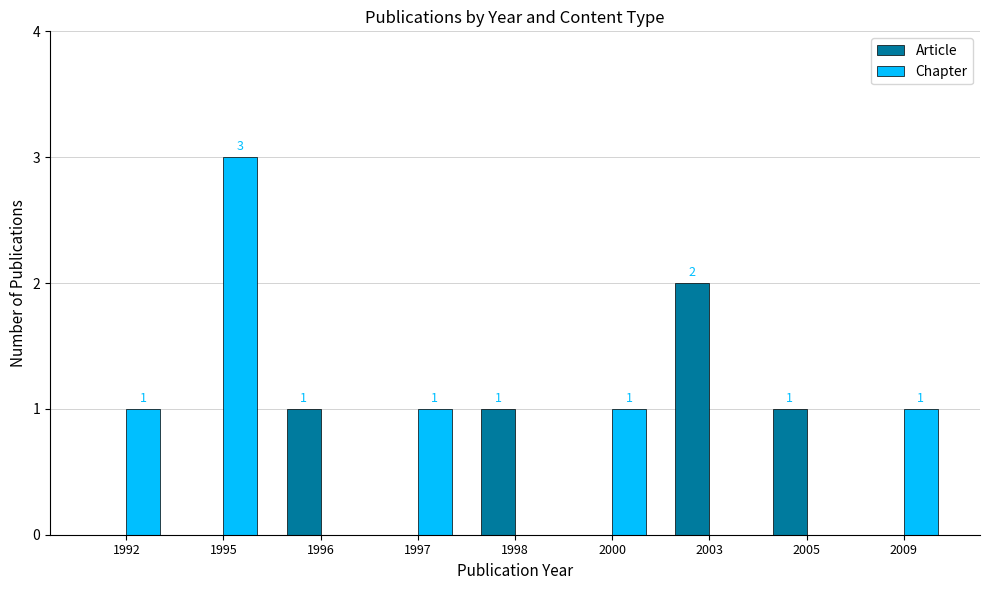

Which series has the largest total across all categories?

Chapter